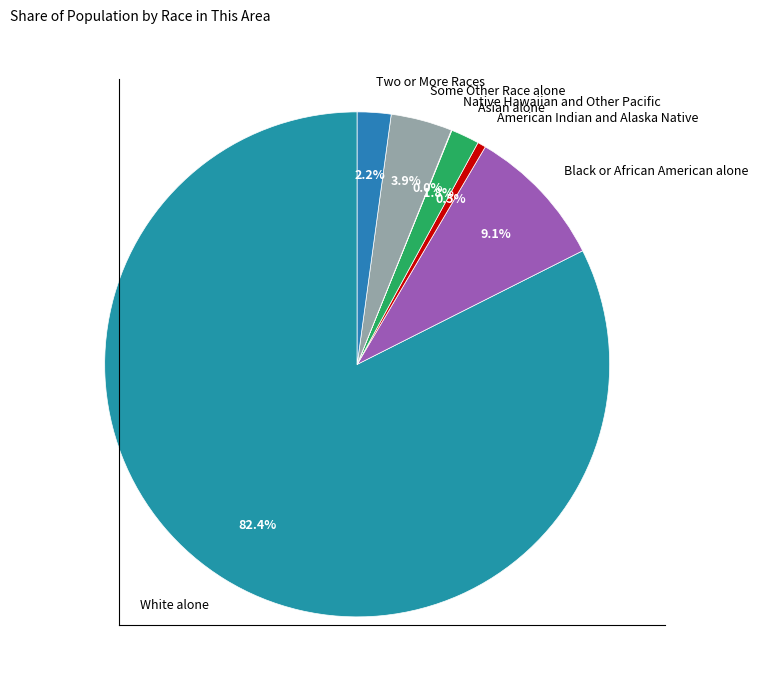

What is the majority slice?

White alone